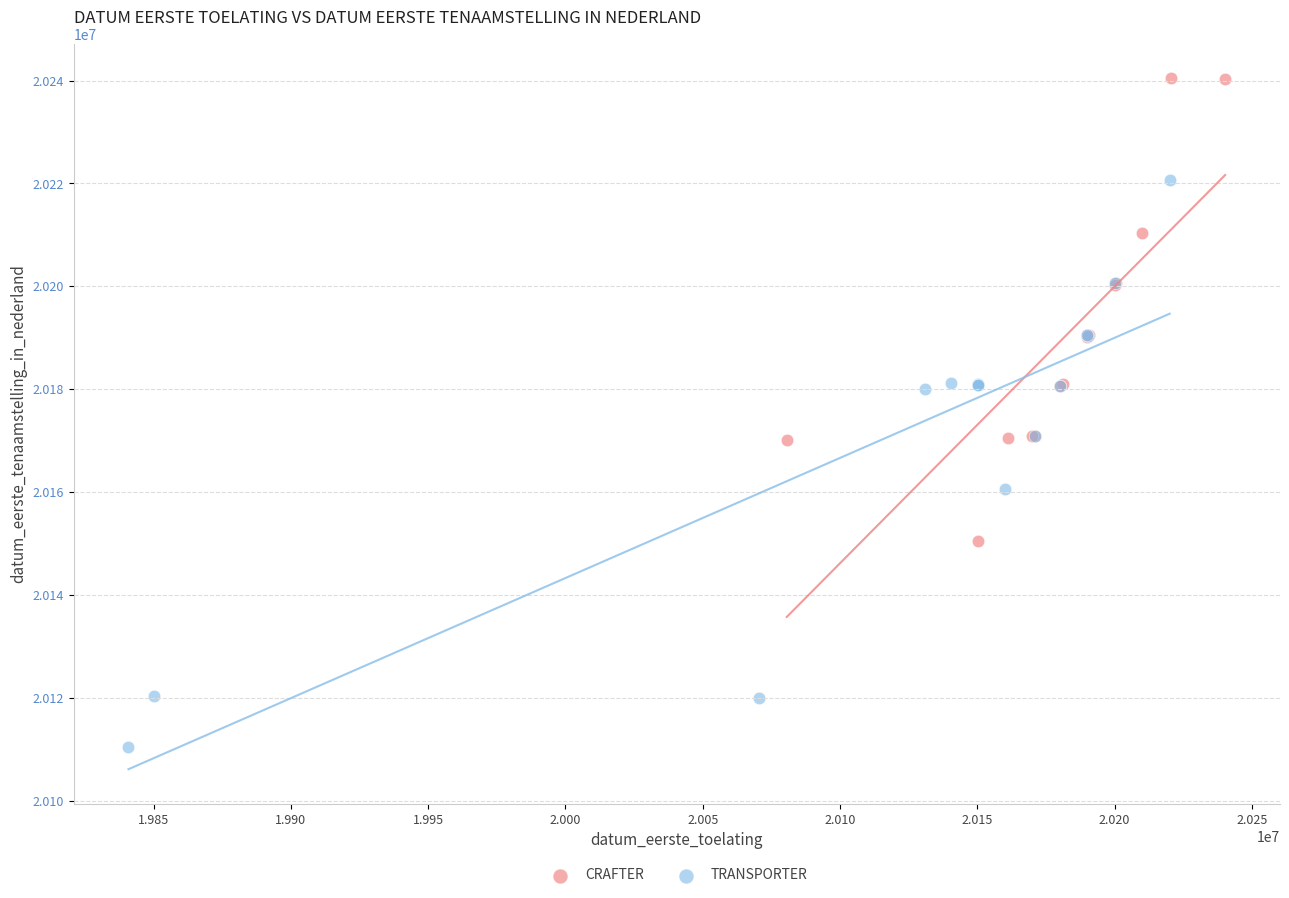

Which series contains the lowest Y value?

TRANSPORTER